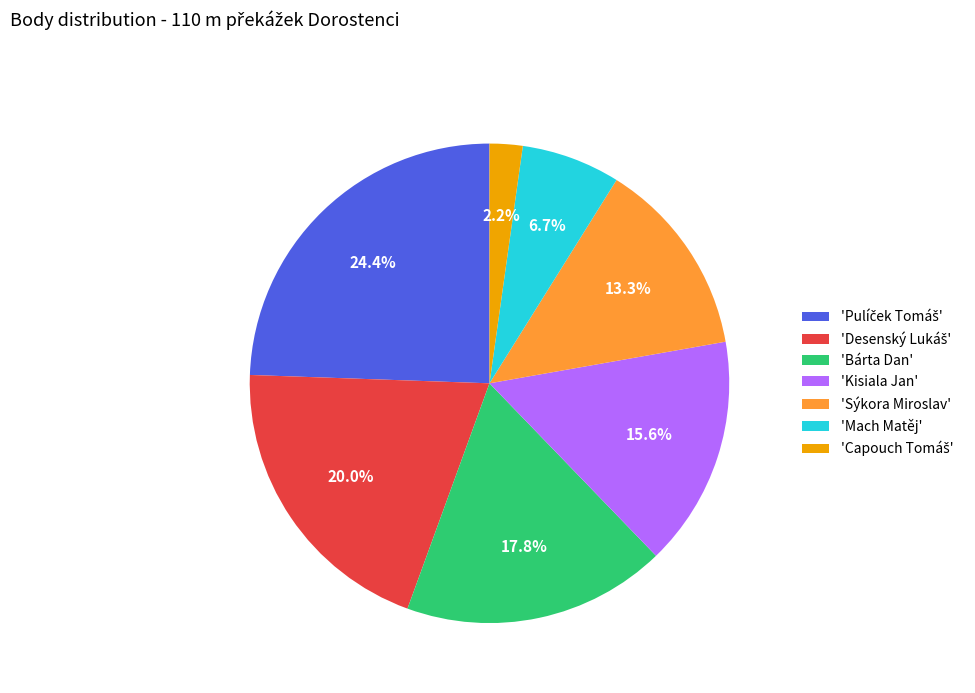

Combined, do 'Kisiala Jan' and 'Mach Matěj' account for over 50%?

No